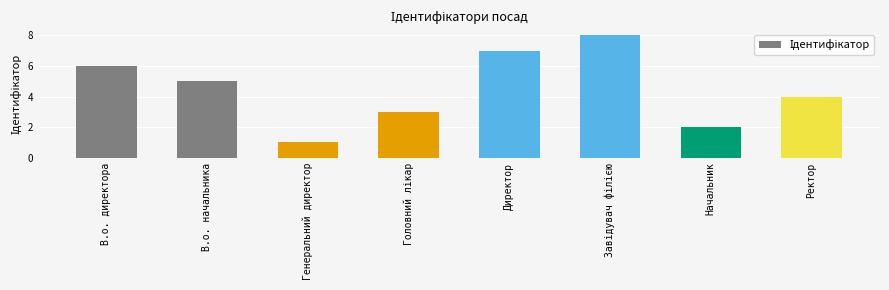

Reading left to right, list all the values displayed in this chart.

6	5	1	3	7	8	2	4